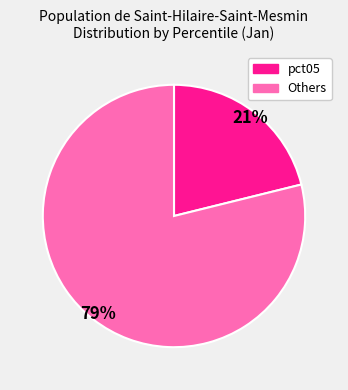

How many segments does this pie chart have?

2